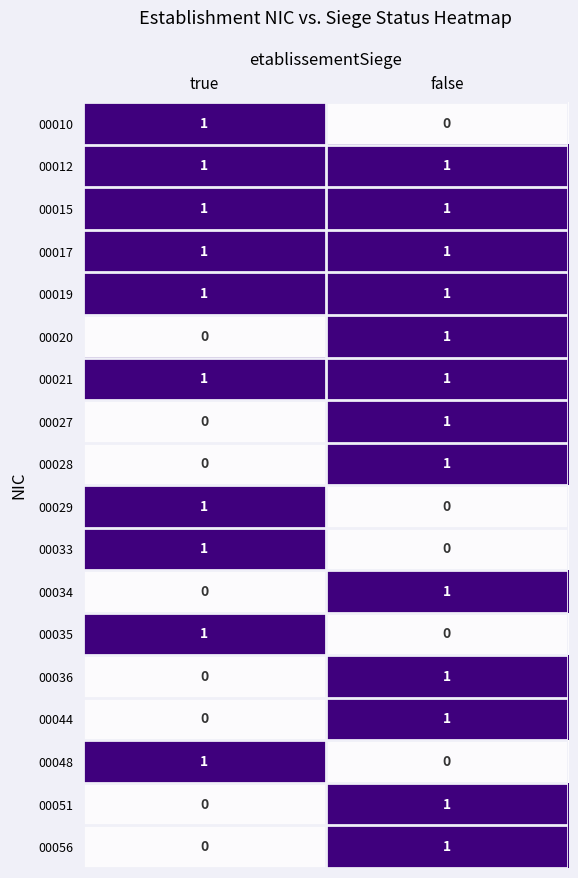

Is it true that 00017 equals 1 at true?

True